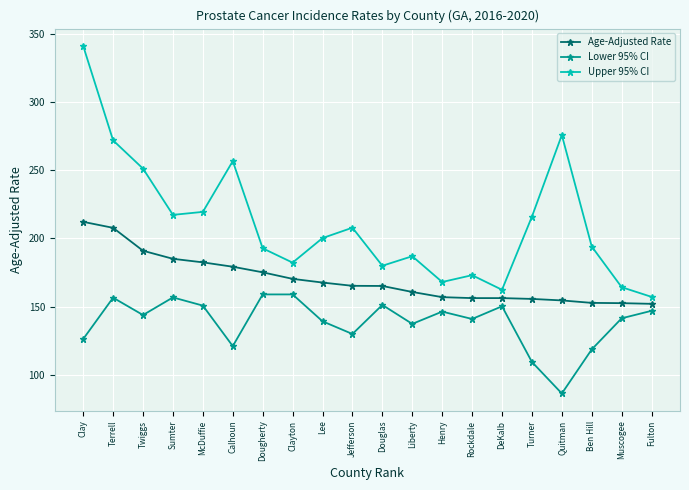

Read the Lower 95% CI value at DeKalb.

150.2